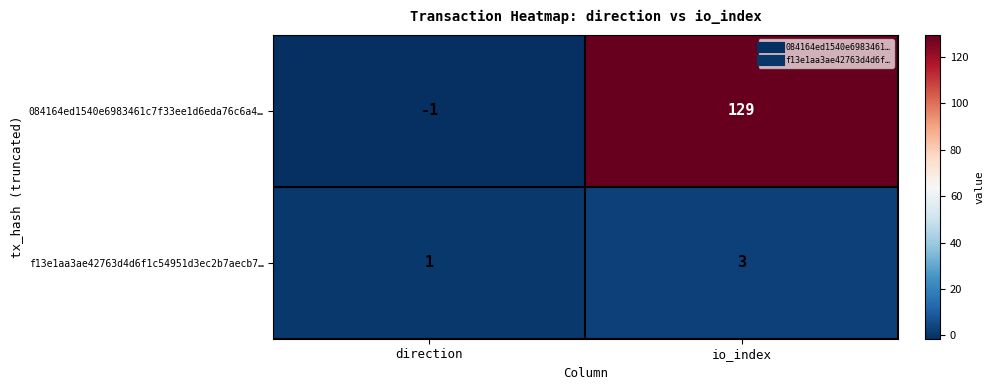

The value of f13e1aa3ae42763d4d6f1c54951d3ec2b7aecb7… at direction is 1. True or false?

True